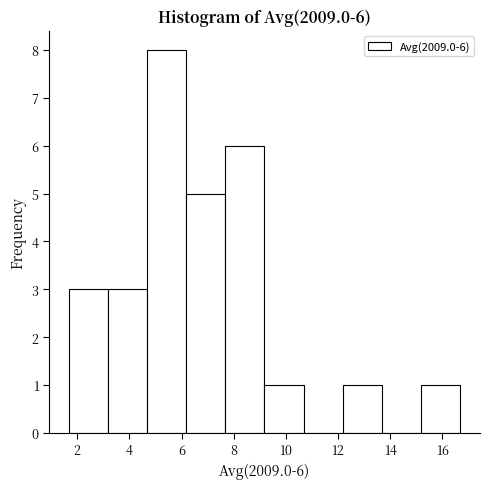

Which range on the x-axis has the tallest bar?

4.6 to 6.2